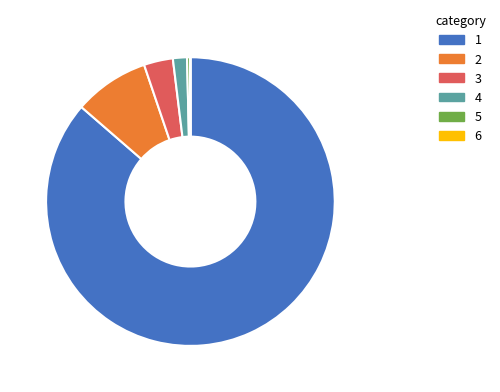

Is there any slice that represents more than half of the pie?

Yes